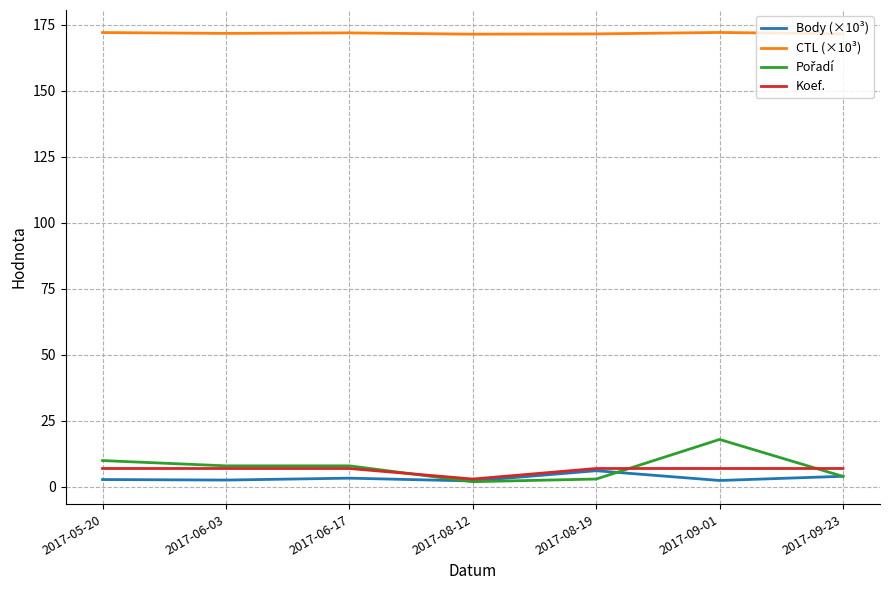

True or false: CTL (×10³) and Koef. intersect in this chart.

False